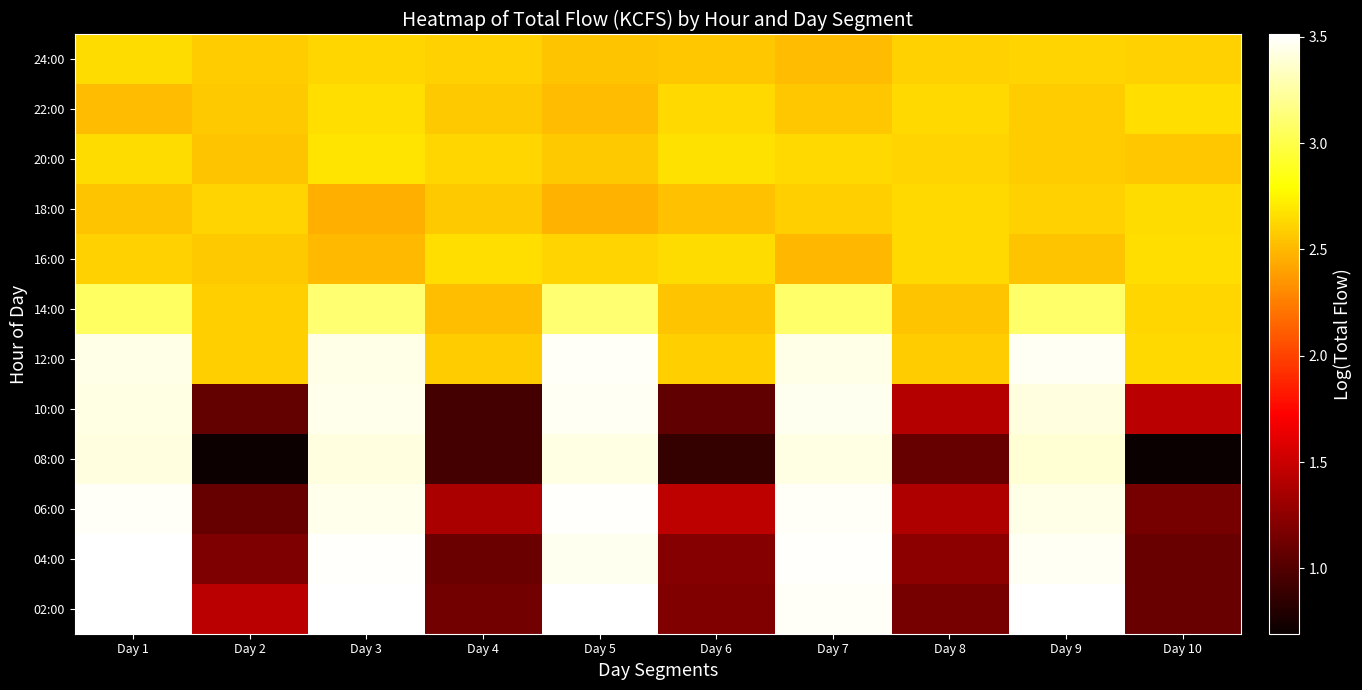

Which label corresponds to the largest value in the chart?

Day 5